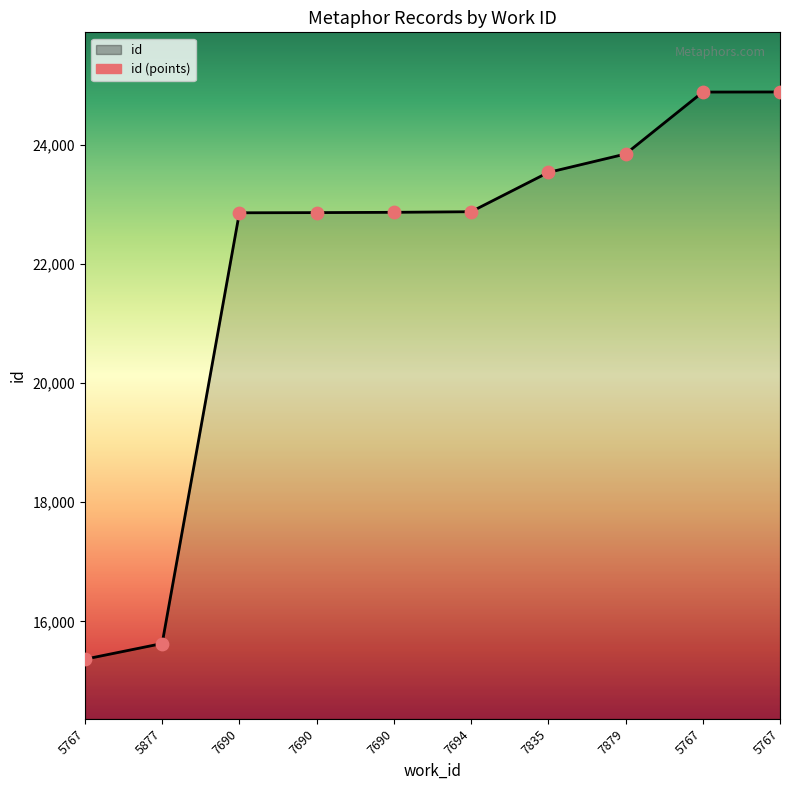

What is the ratio of the value at 7690 to the value at 7690?

1.0